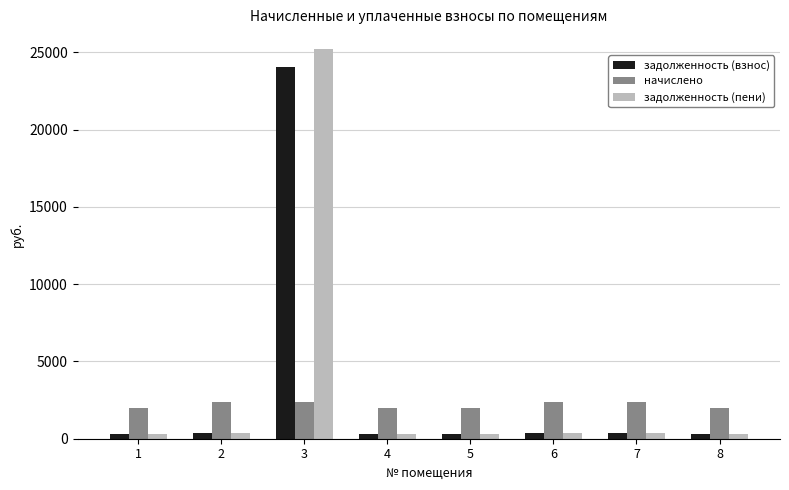

What is the difference between the highest and lowest values at 2?

1985.3